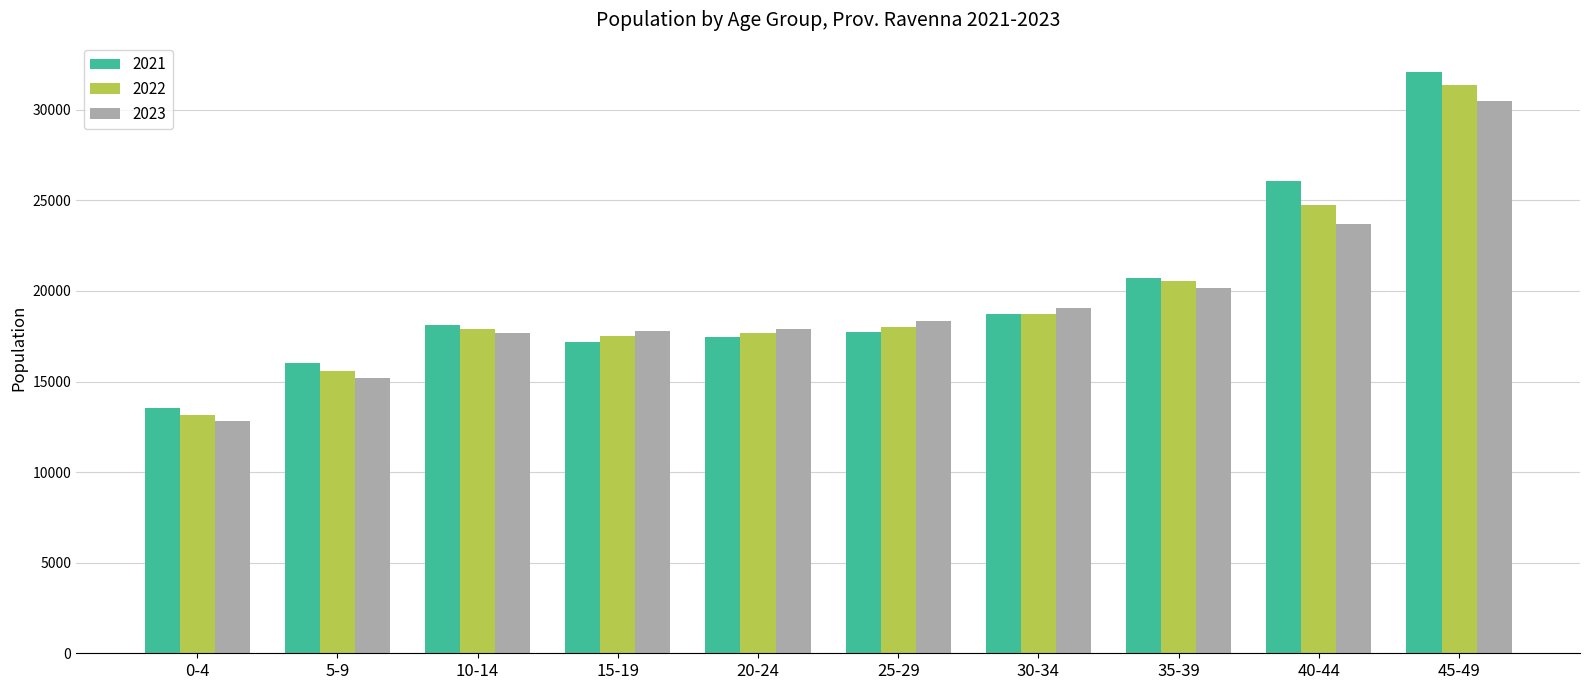

Which series has the widest spread of values?

2021